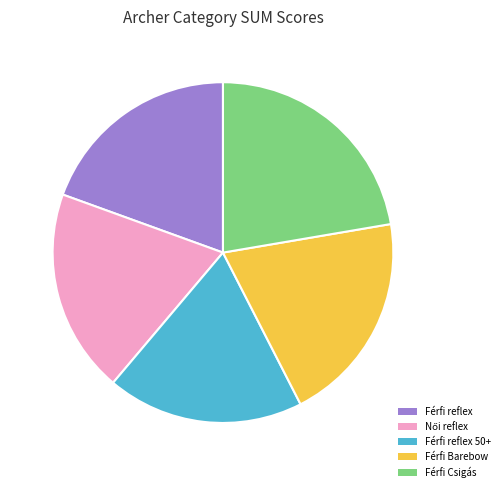

Does any single category account for the majority?

No